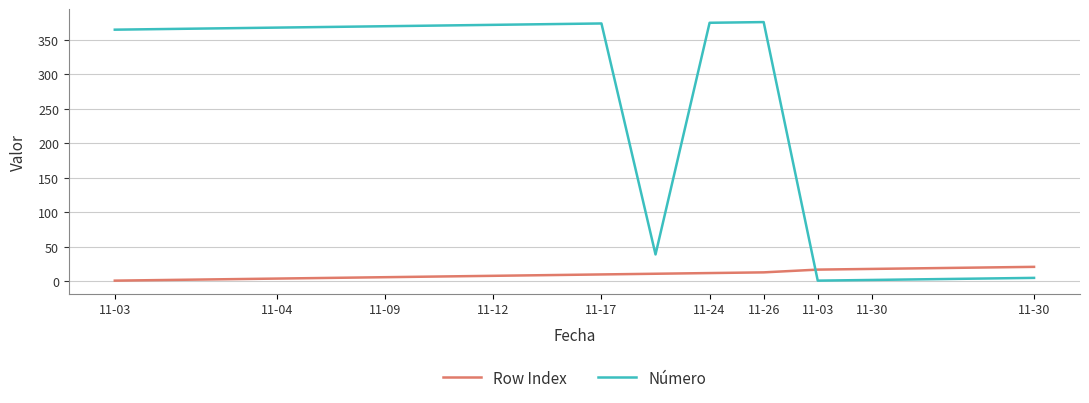

What is the difference between the maximum and second lowest values in the Número series?

374